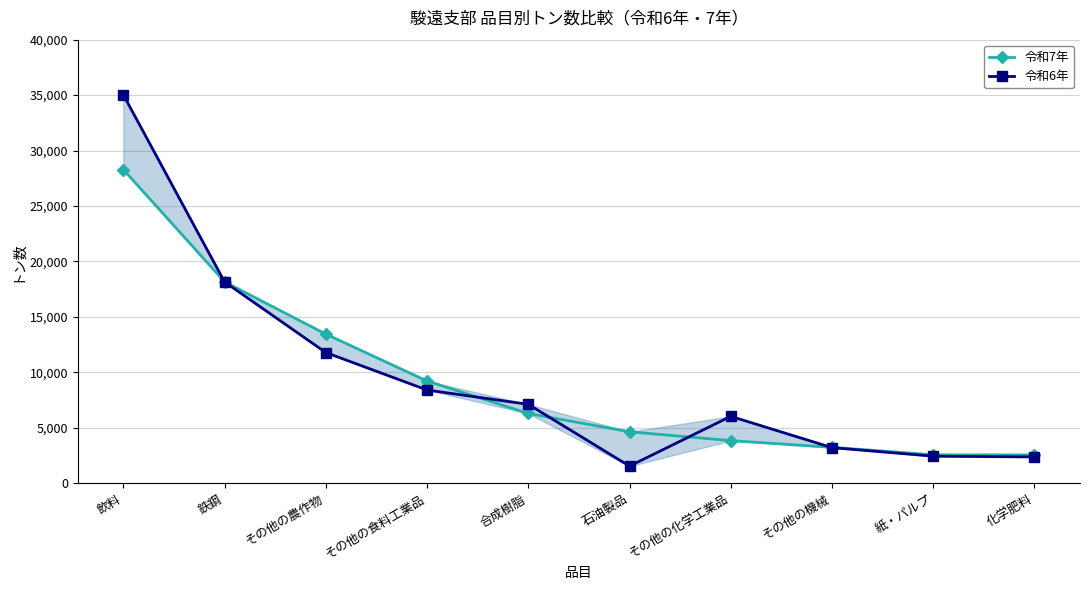

What is the difference between the maximum and minimum values in the 令和6年 series?

33490